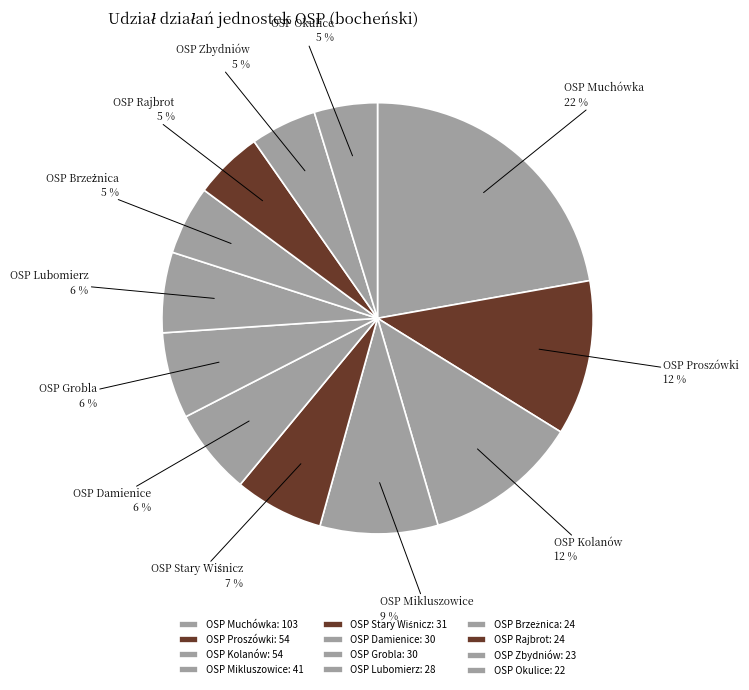

Is it true that OSP Damienice is 6% of the pie?

True